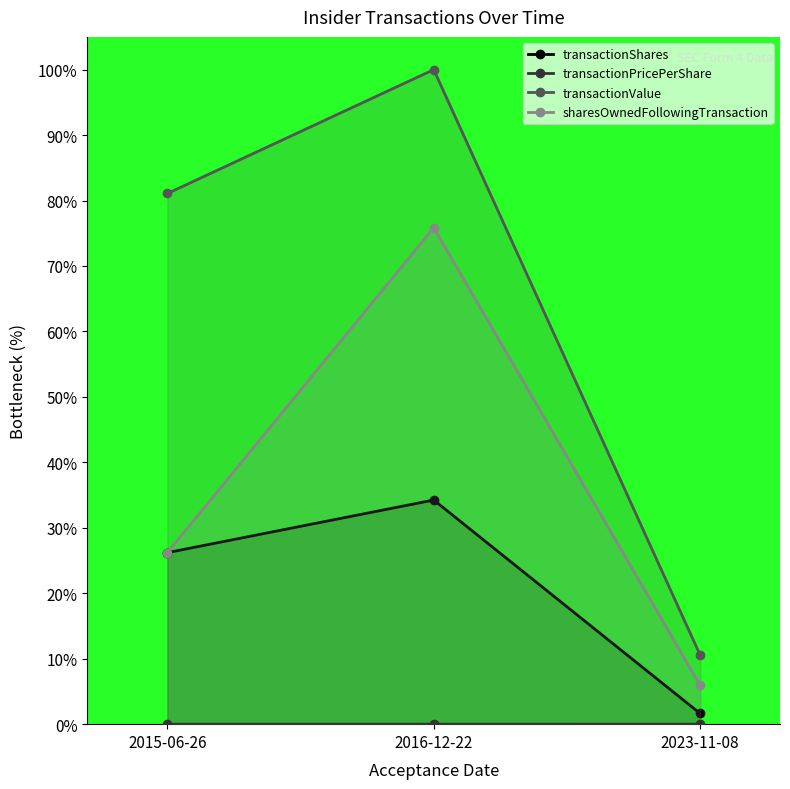

What is the sum of all sharesOwnedFollowingTransaction values?

108.0